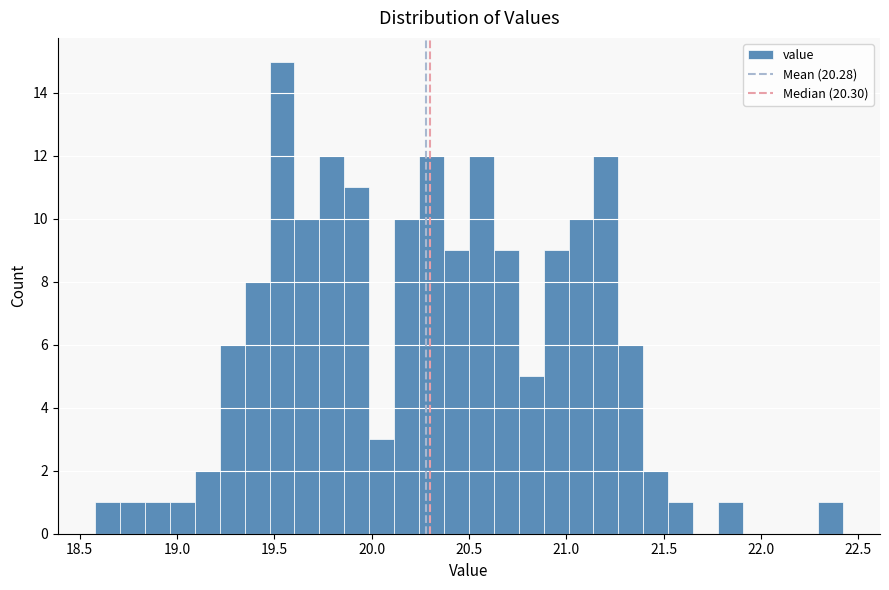

Around what value on the x-axis is the tallest bar? Give the approximate position of its centre, as read against the axis.

19.55